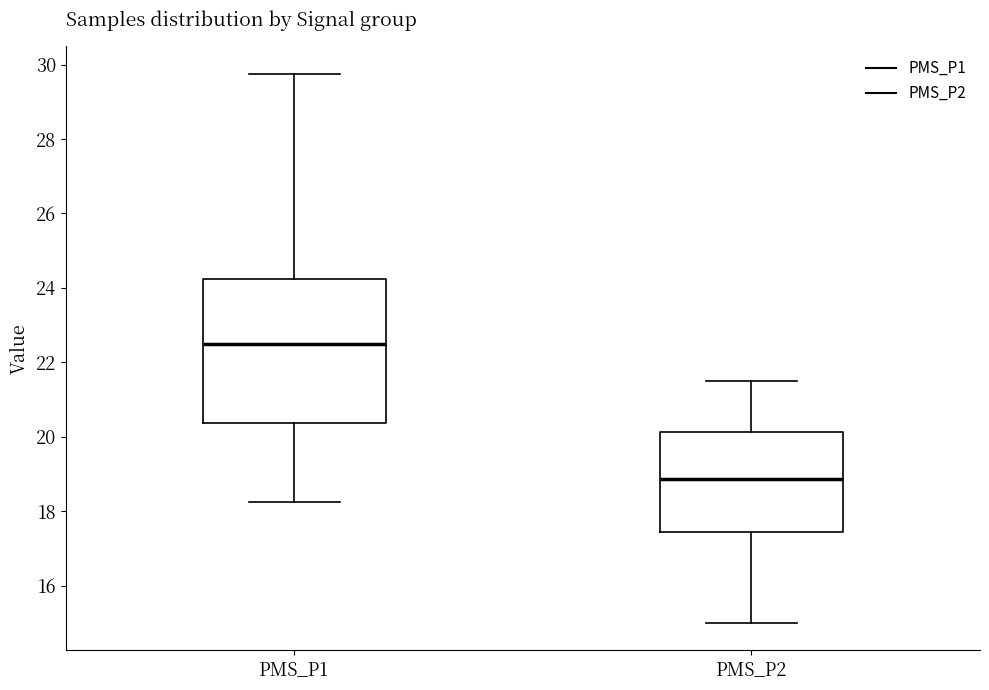

Where does the upper whisker of the box for PMS_P1 end on the y-axis? The values are not printed on the chart, so give them approximately, as read against the axis.

29.8